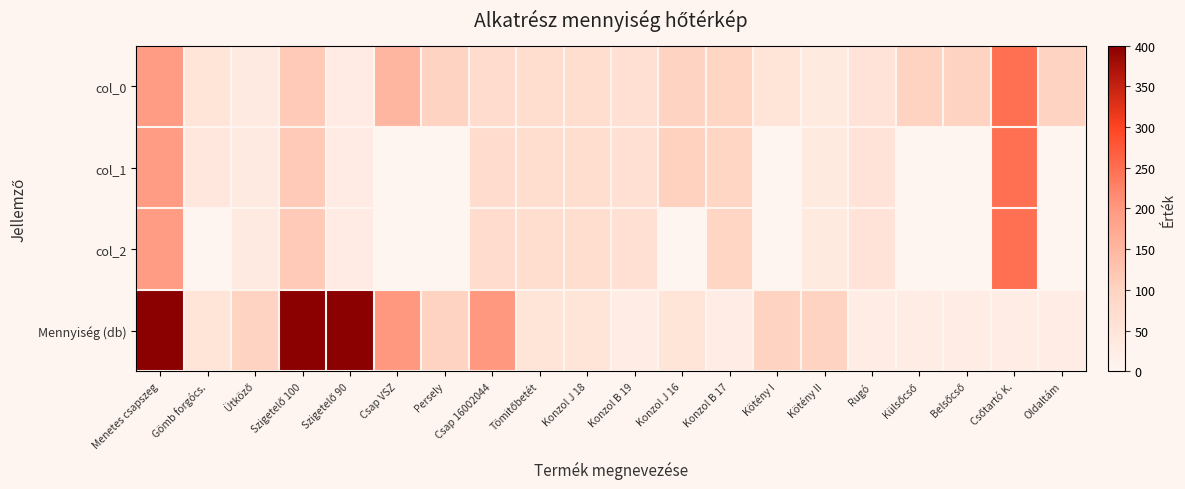

What is the spread (max minus min) of values at Belsőcső?

100.0